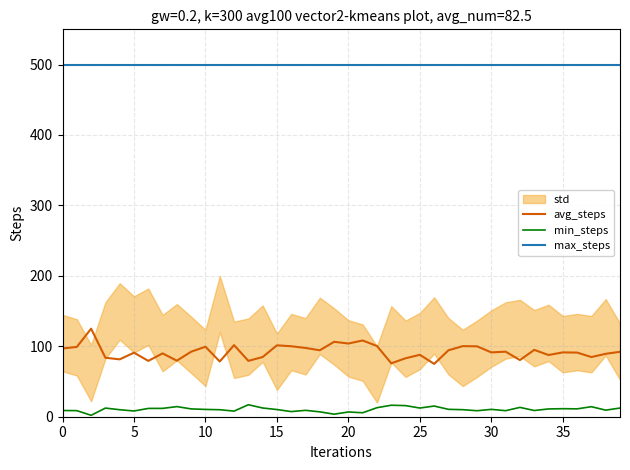

True or false: min_steps has more than 1 interior local peaks.

True